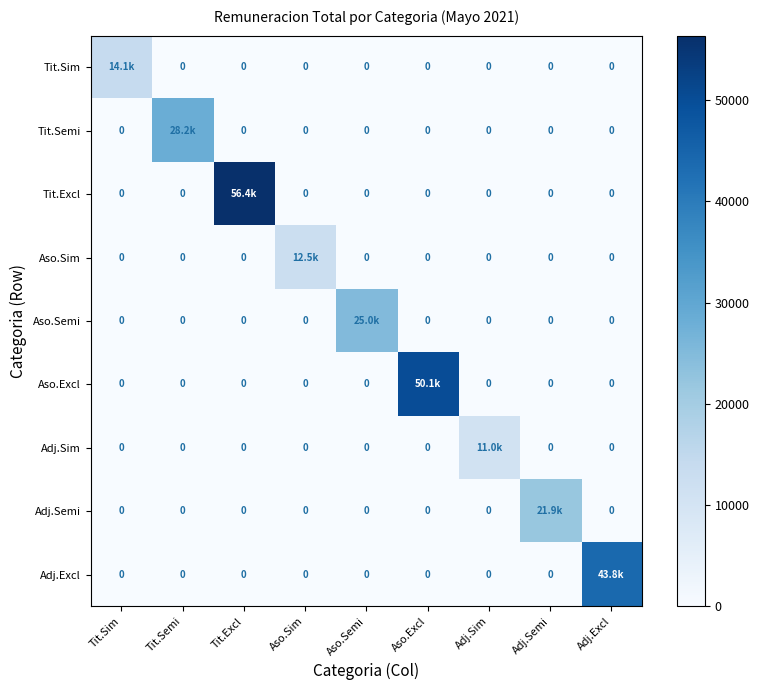

True or false: Adj.Semi has a value of -10711.1 at Tit.Semi.

False